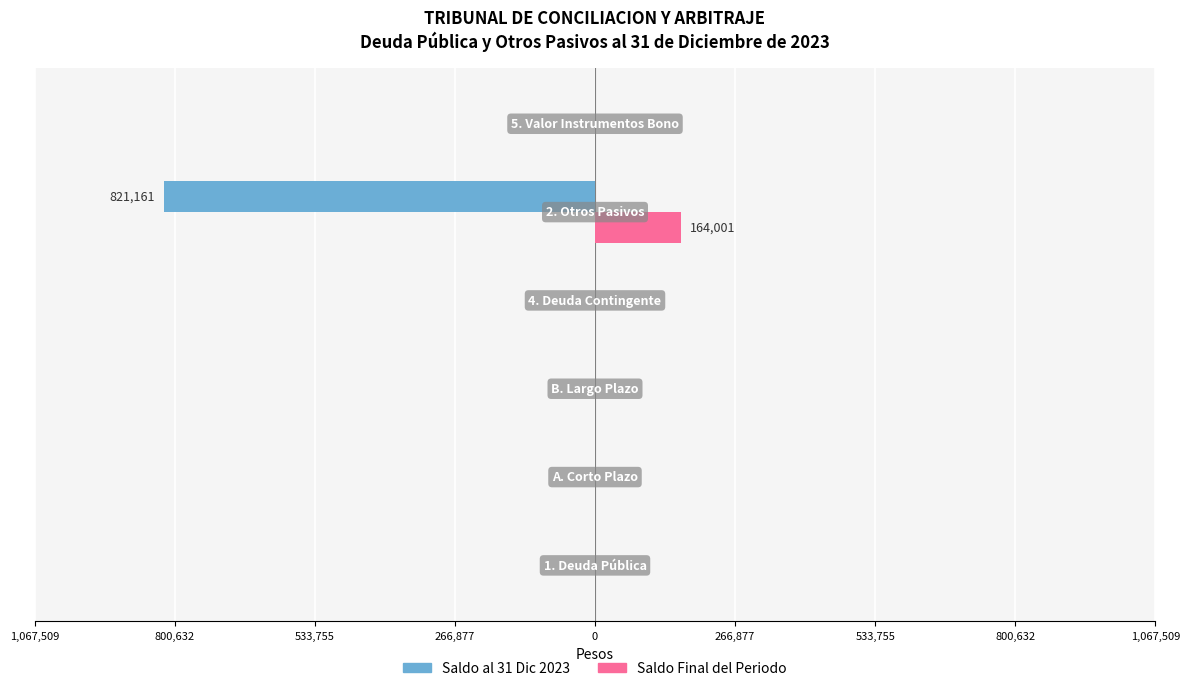

What are all the series names shown in the legend?

Saldo al 31 Dic 2023, Saldo Final del Periodo